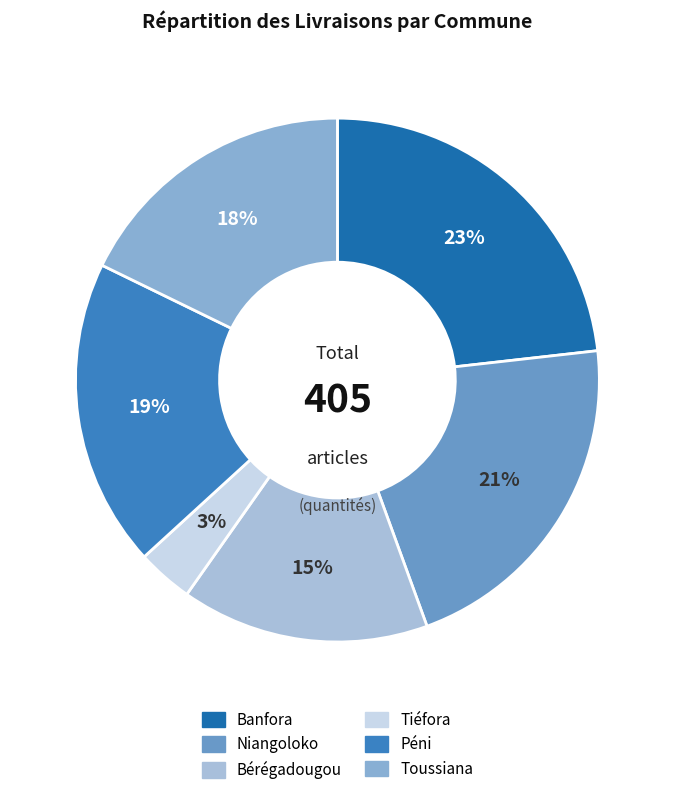

What is the smallest slice in the pie chart?

Tiéfora